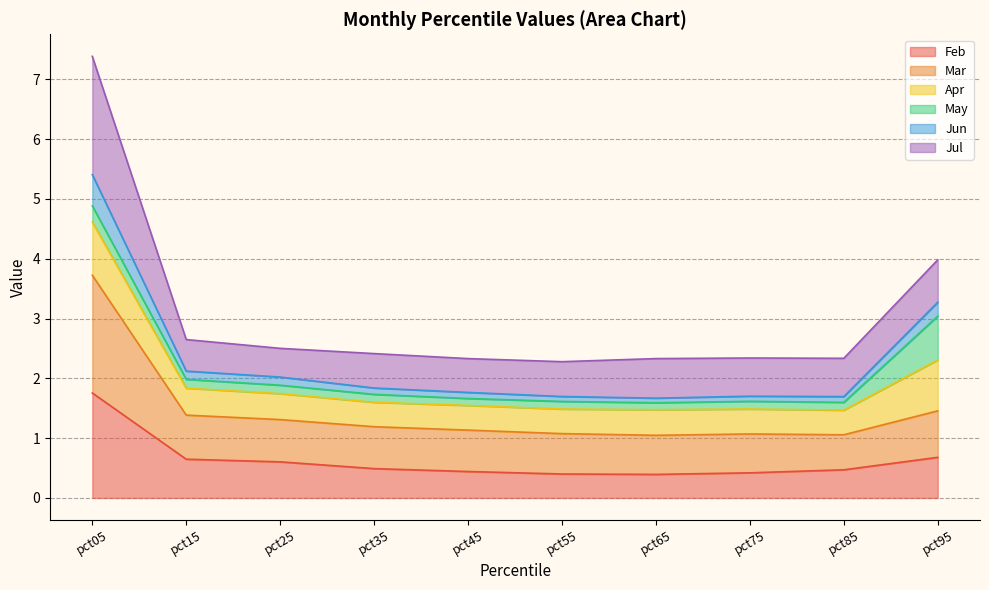

At which category is the sum across all series the highest?

pct05